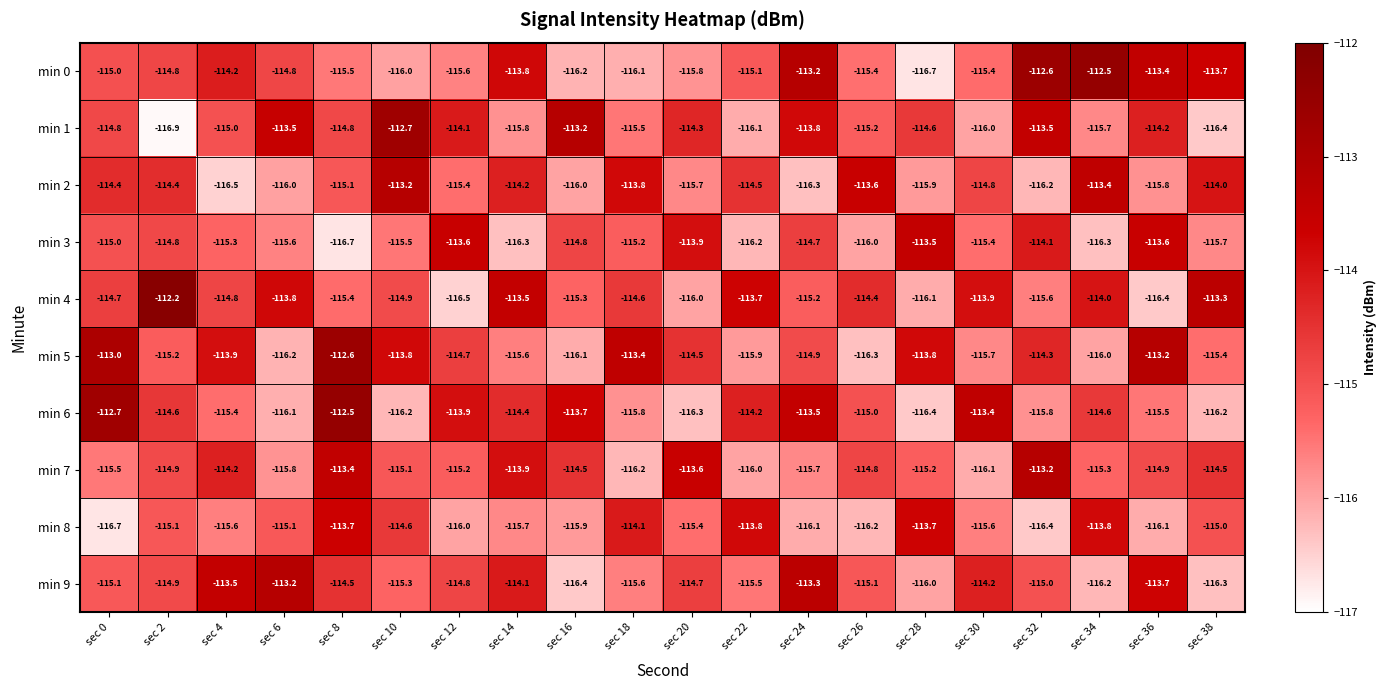

Between sec 12 and sec 16, which series saw the biggest shift?

min 9